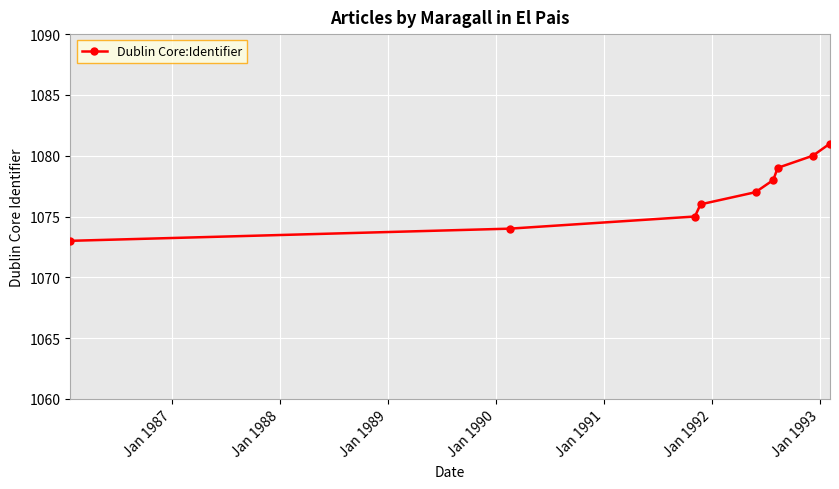

What is the difference between the maximum and minimum values?

8